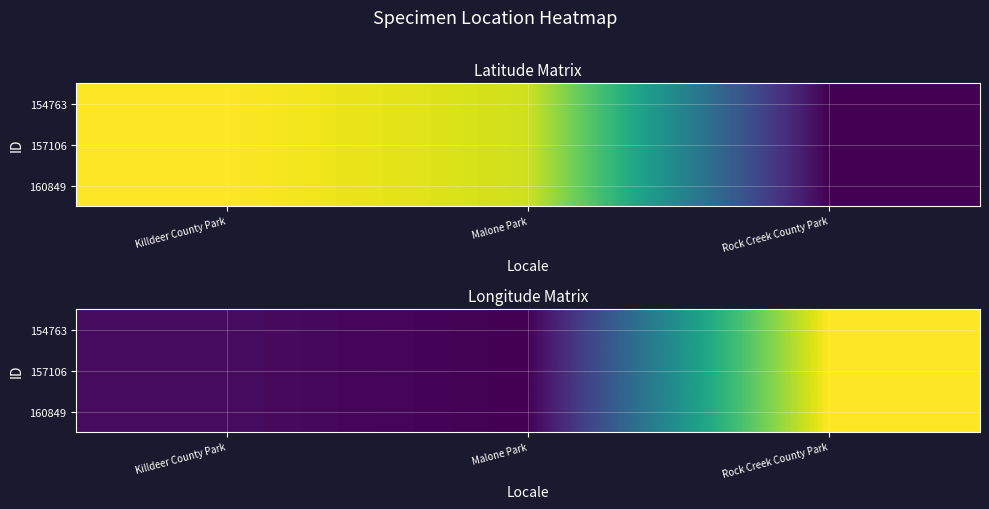

Is it true that 154763 equals -90.5 at Killdeer County Park?

True